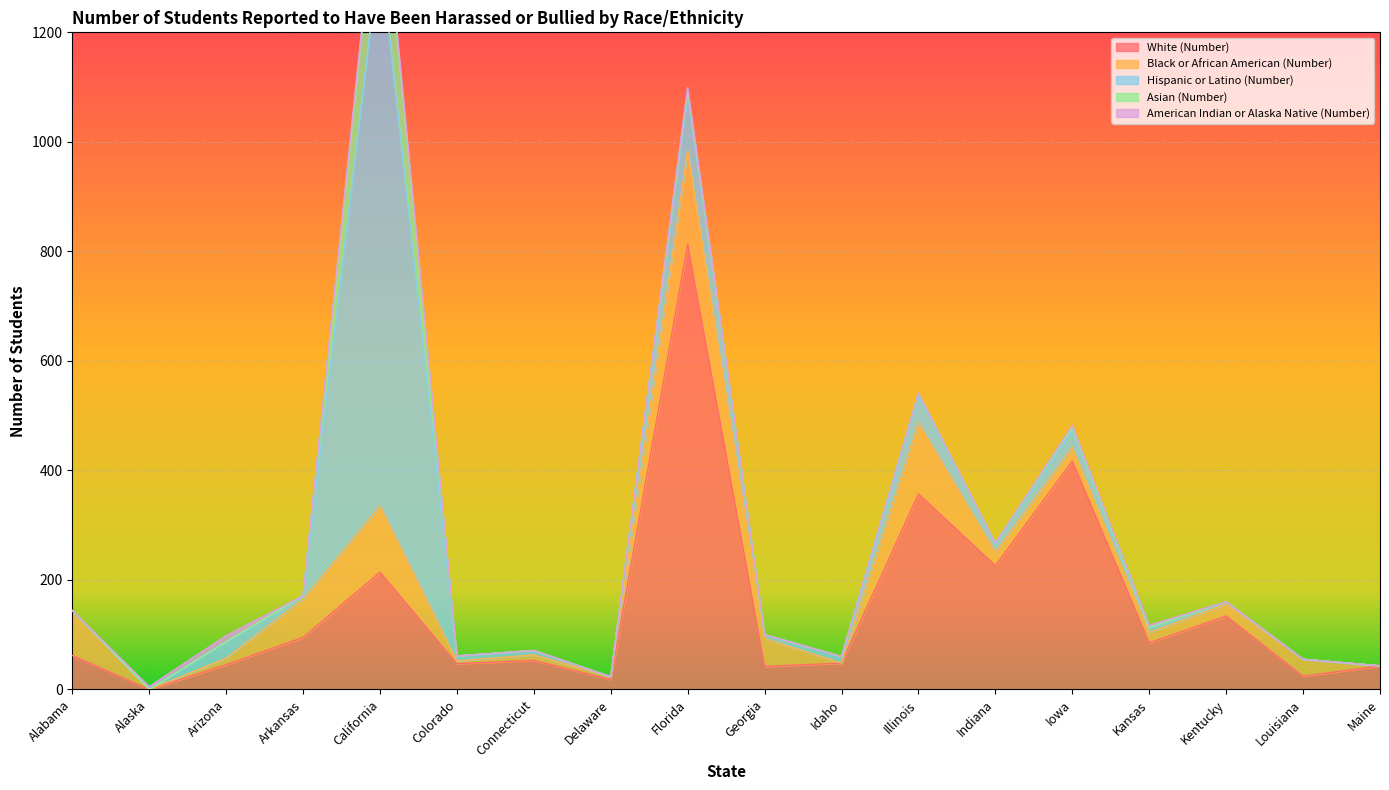

Which series has the largest range (max minus min)?

Hispanic or Latino (Number)